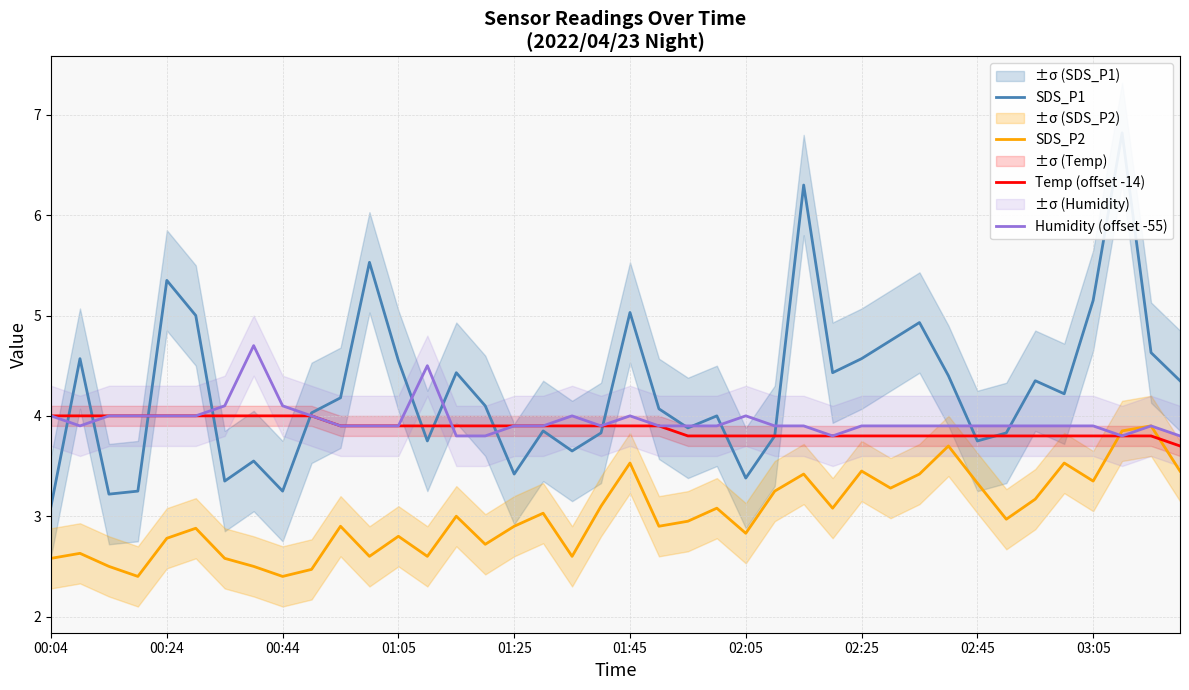

Read the SDS_P2 value at 00:04.

2.6